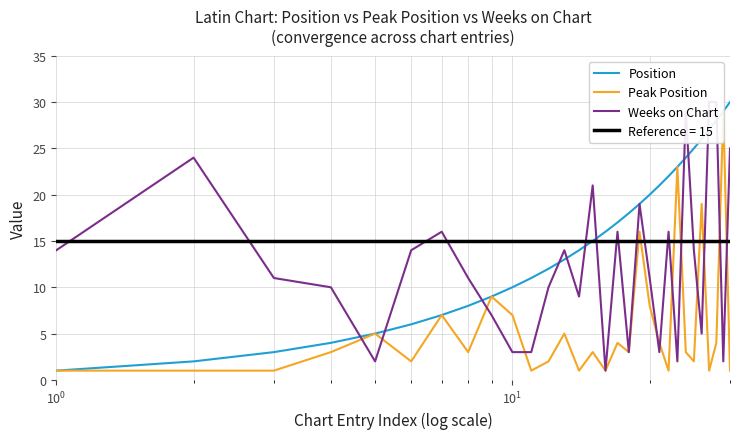

What is the maximum value for Position?

30